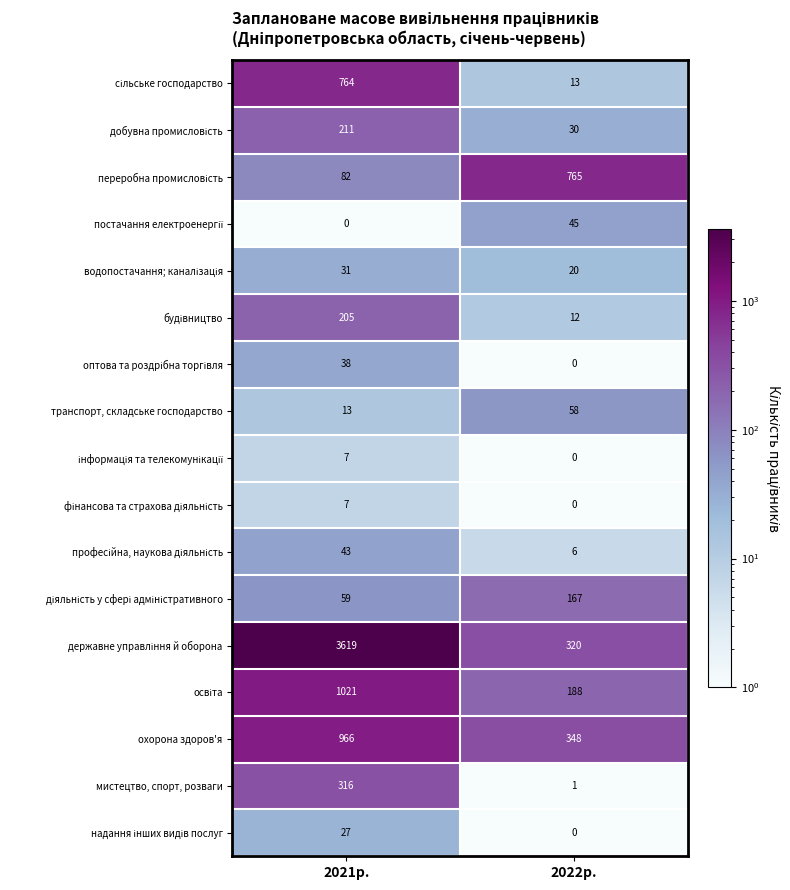

What is the spread (max minus min) of values at 2021р.?

3619